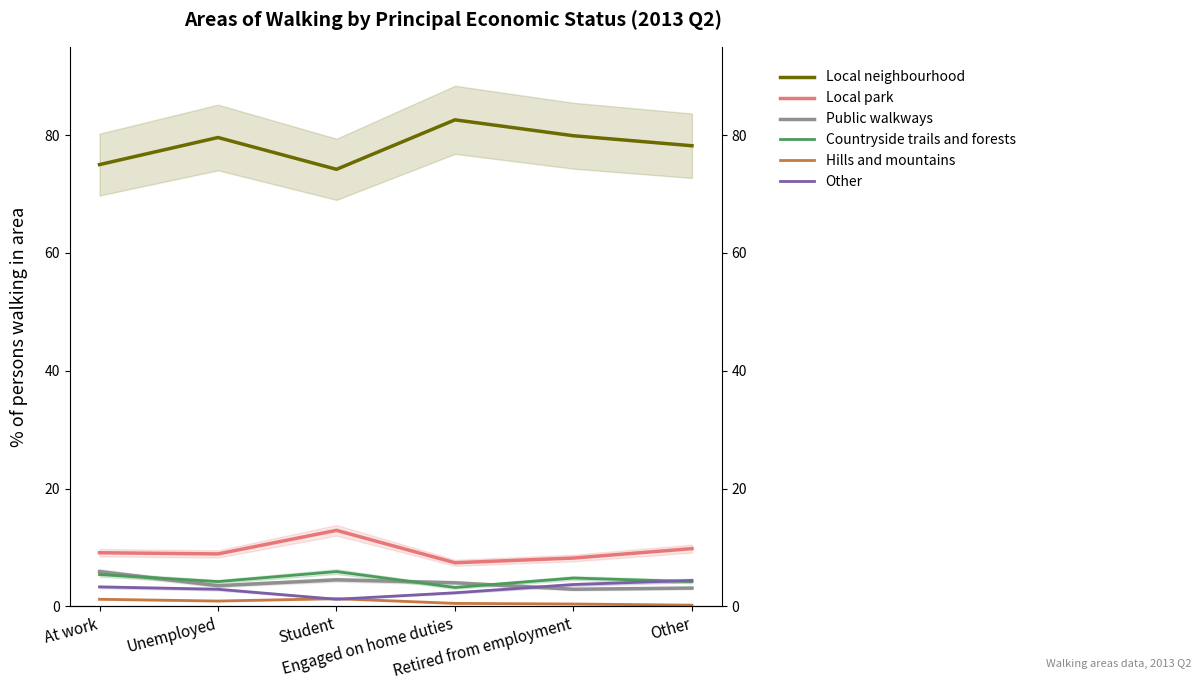

Rank the series at Retired from employment from lowest to highest value.

Hills and mountains, Public walkways, Other, Countryside trails and forests, Local park, Local neighbourhood